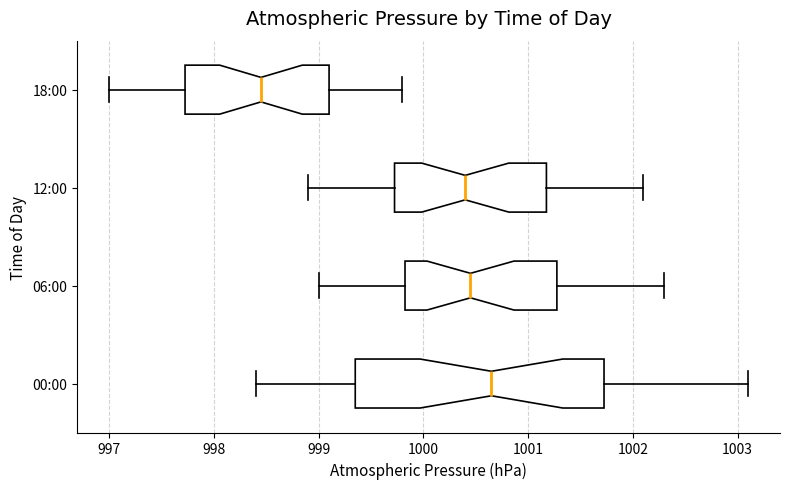

Reading bottom to top, read every box against the x-axis: the position of its median line, the range the box covers, and the ends of its whiskers. The values are not printed on the chart, so give them approximately, as read against the axis.

00:00: median 1000.7, box 999.4 to 1001.7, whiskers 998.4 to 1003.1
06:00: median 1000.5, box 999.8 to 1001.3, whiskers 999.0 to 1002.3
12:00: median 1000.4, box 999.7 to 1001.2, whiskers 998.9 to 1002.1
18:00: median 998.5, box 997.7 to 999.1, whiskers 997.0 to 999.8